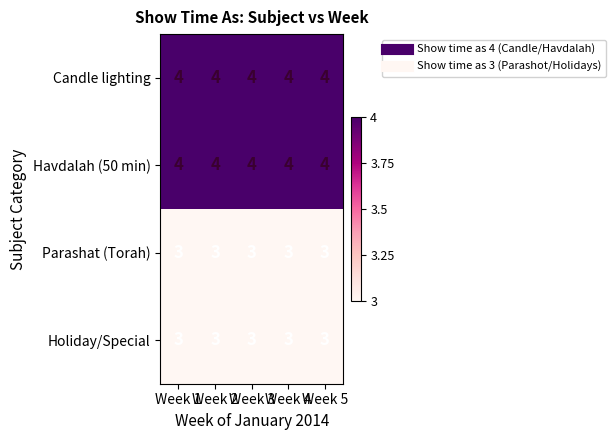

What value does the Candle lighting series have at Week 3?

4